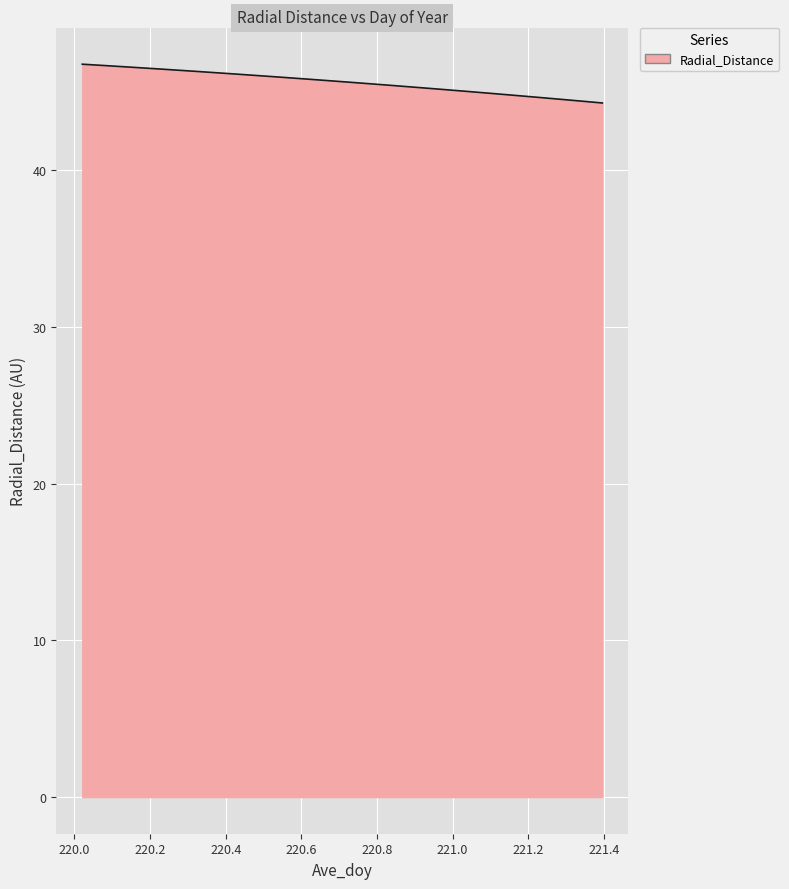

What is the difference between the maximum and minimum values?

2.5